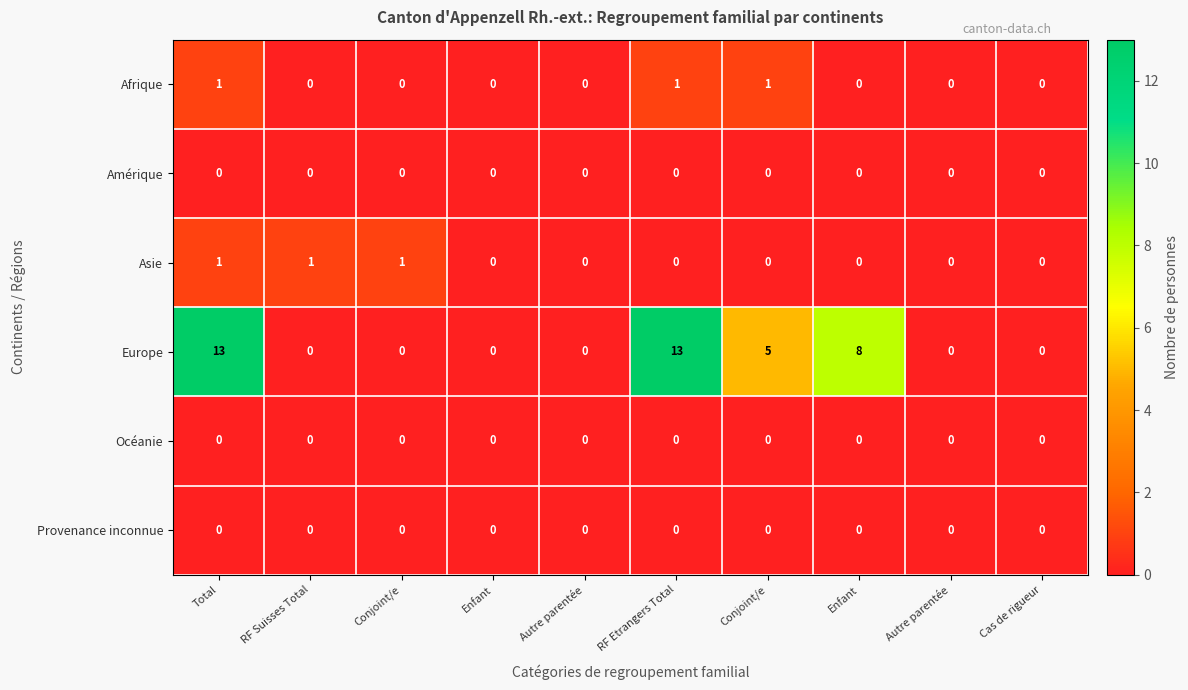

Reading left to right, extract all data points from this chart.

Afrique: Total=1	RF Suisses Total=0	Conjoint/e=0	Enfant=0	Autre parentée=0	RF Etrangers Total=1	Conjoint/e=1	Enfant=0	Autre parentée=0	Cas de rigueur=0
Amérique: Total=0	RF Suisses Total=0	Conjoint/e=0	Enfant=0	Autre parentée=0	RF Etrangers Total=0	Conjoint/e=0	Enfant=0	Autre parentée=0	Cas de rigueur=0
Asie: Total=1	RF Suisses Total=1	Conjoint/e=1	Enfant=0	Autre parentée=0	RF Etrangers Total=0	Conjoint/e=0	Enfant=0	Autre parentée=0	Cas de rigueur=0
Europe: Total=13	RF Suisses Total=0	Conjoint/e=0	Enfant=0	Autre parentée=0	RF Etrangers Total=13	Conjoint/e=5	Enfant=8	Autre parentée=0	Cas de rigueur=0
Océanie: Total=0	RF Suisses Total=0	Conjoint/e=0	Enfant=0	Autre parentée=0	RF Etrangers Total=0	Conjoint/e=0	Enfant=0	Autre parentée=0	Cas de rigueur=0
Provenance inconnue: Total=0	RF Suisses Total=0	Conjoint/e=0	Enfant=0	Autre parentée=0	RF Etrangers Total=0	Conjoint/e=0	Enfant=0	Autre parentée=0	Cas de rigueur=0